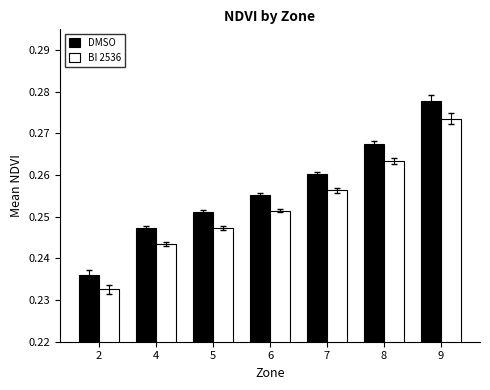

List the series in order of their peak value, highest first.

DMSO, BI 2536